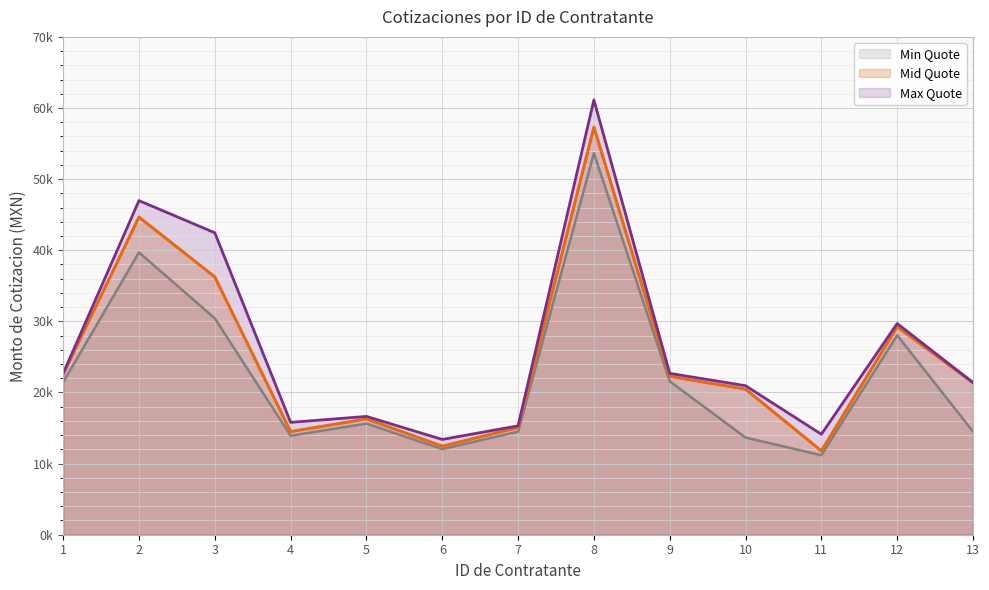

The value of Max Quote at 6 is 13398.0. True or false?

True